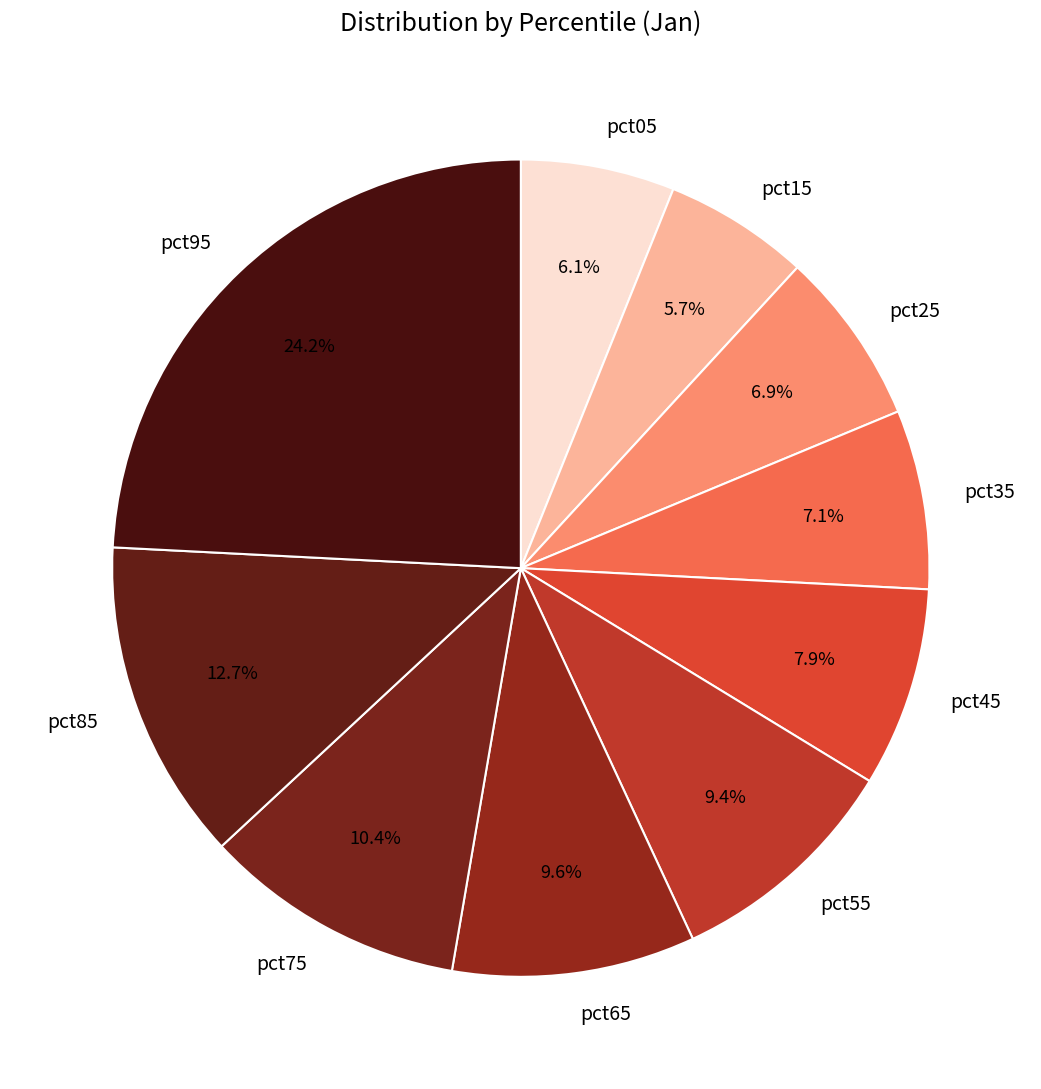

Which has a higher value, pct85 or pct45?

pct85